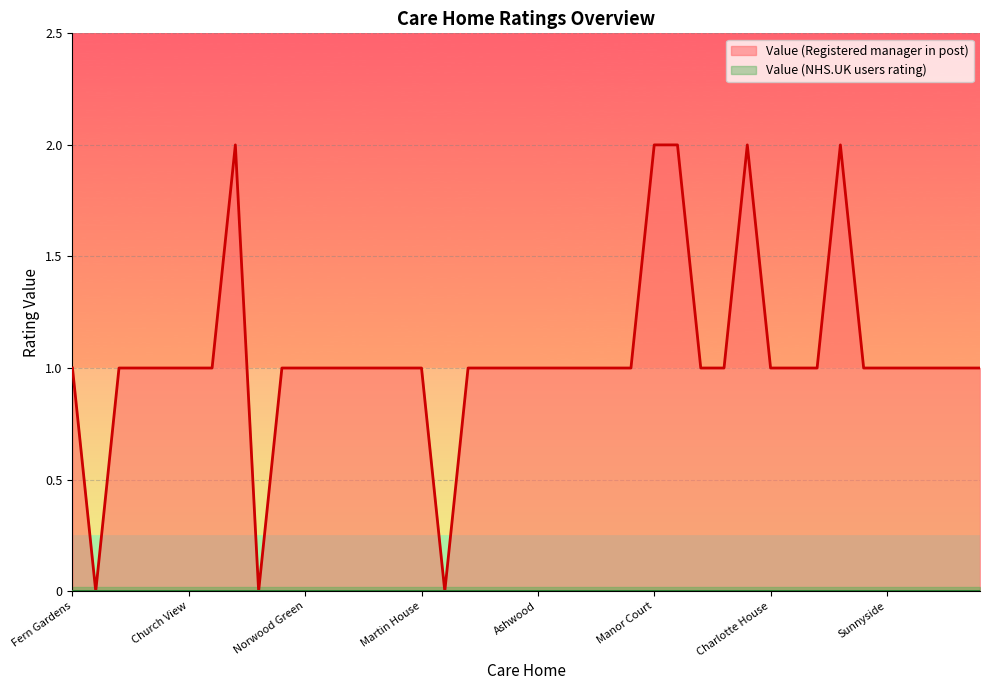

True or false: the data shows 1 at Hayes Cottage.

False